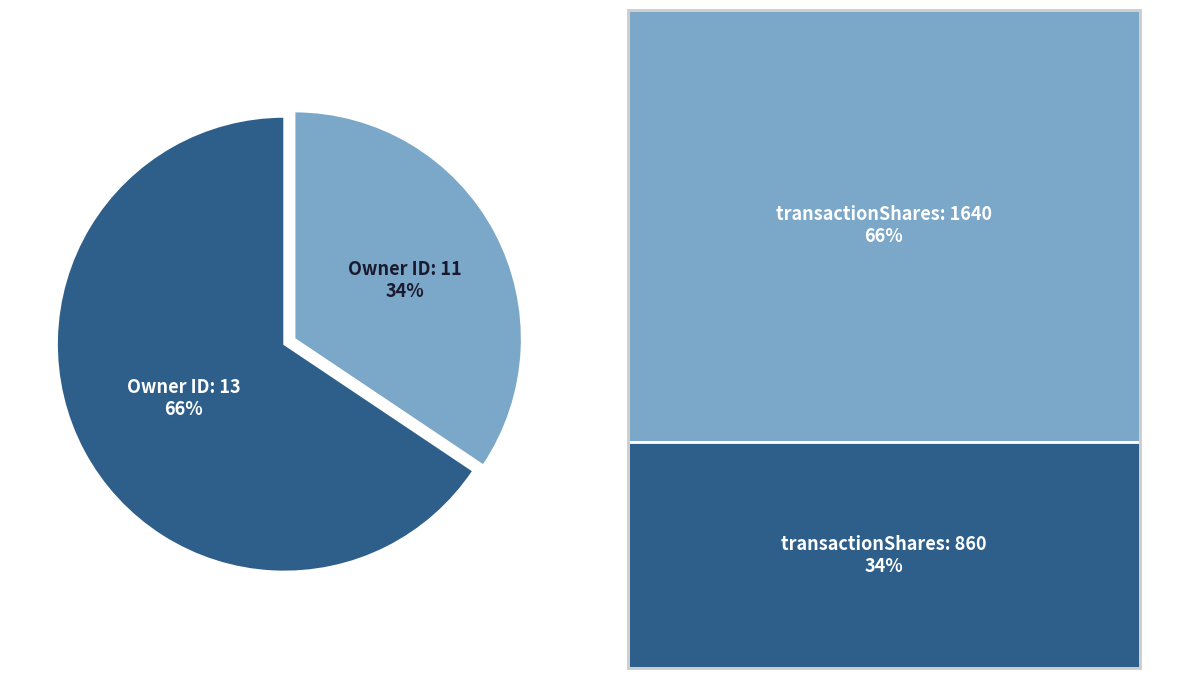

To the nearest percent, what is the average slice percentage?

50%